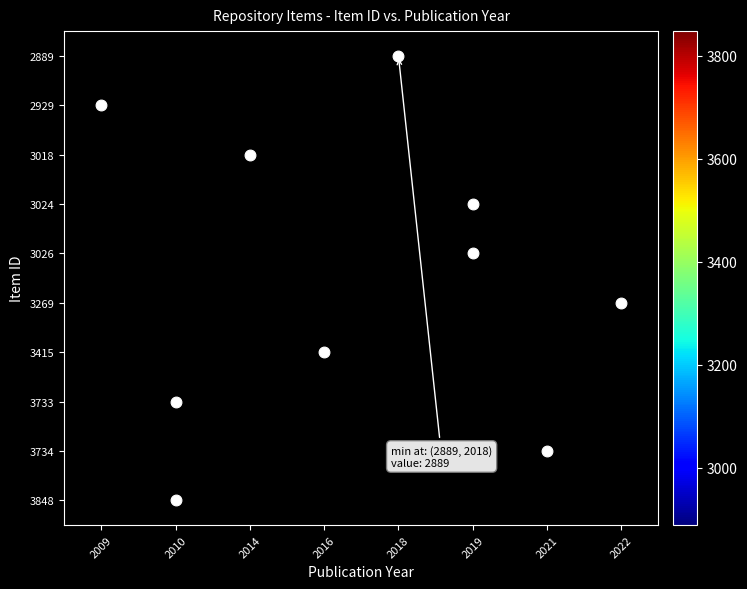

What is the greatest value displayed?

3848.0